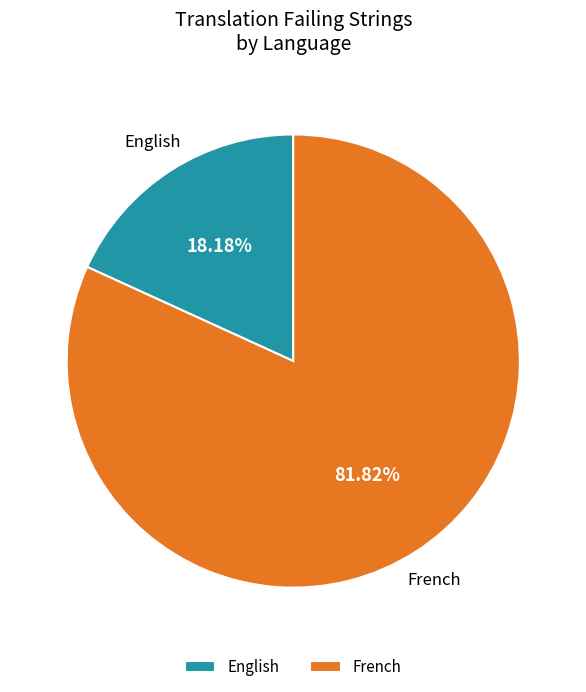

Which slice is the largest?

French